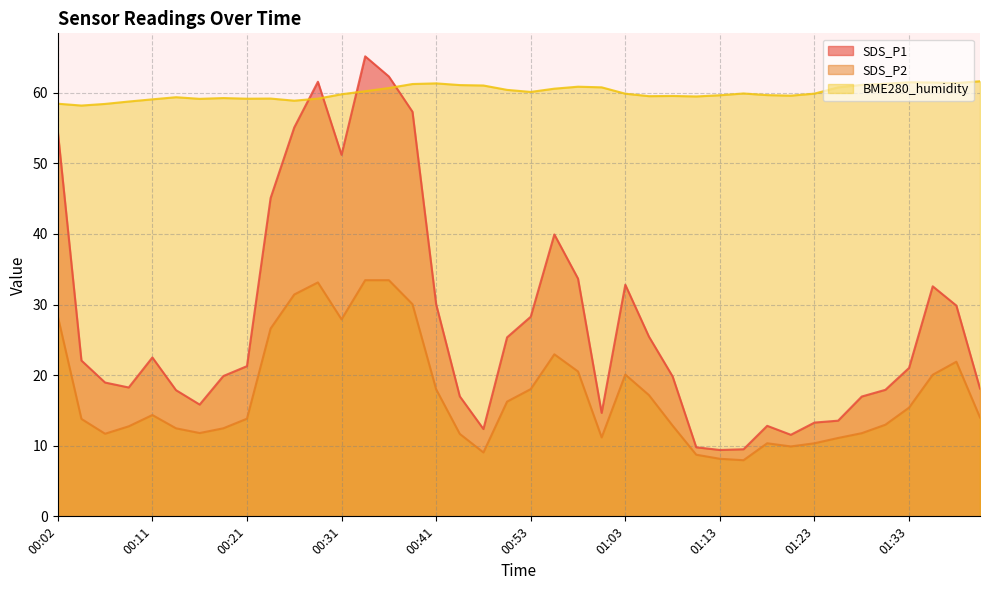

What is the average value of the BME280_humidity series?

60.0